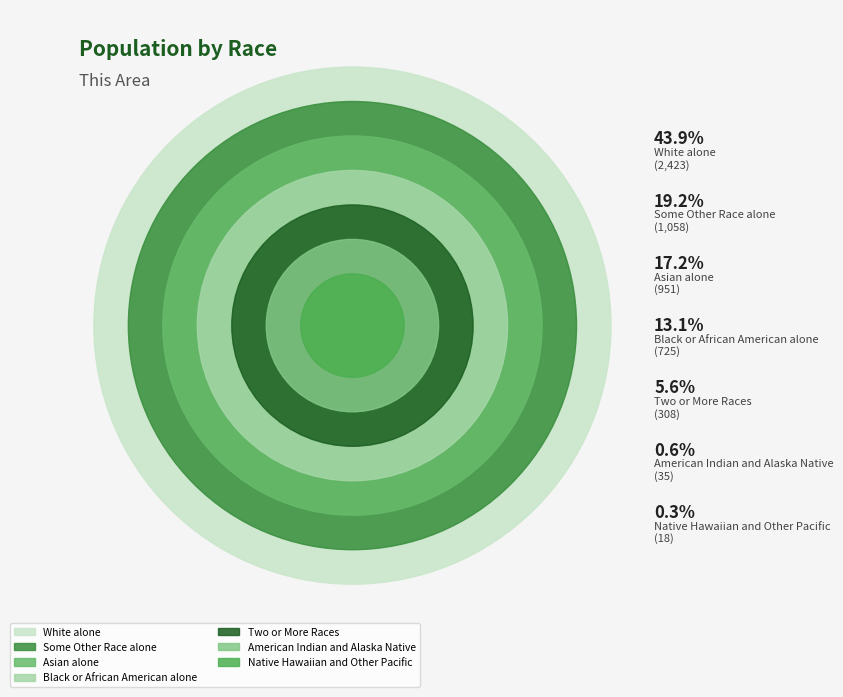

Do American Indian and Alaska Native and Two or More Races together represent more than half of the pie?

No